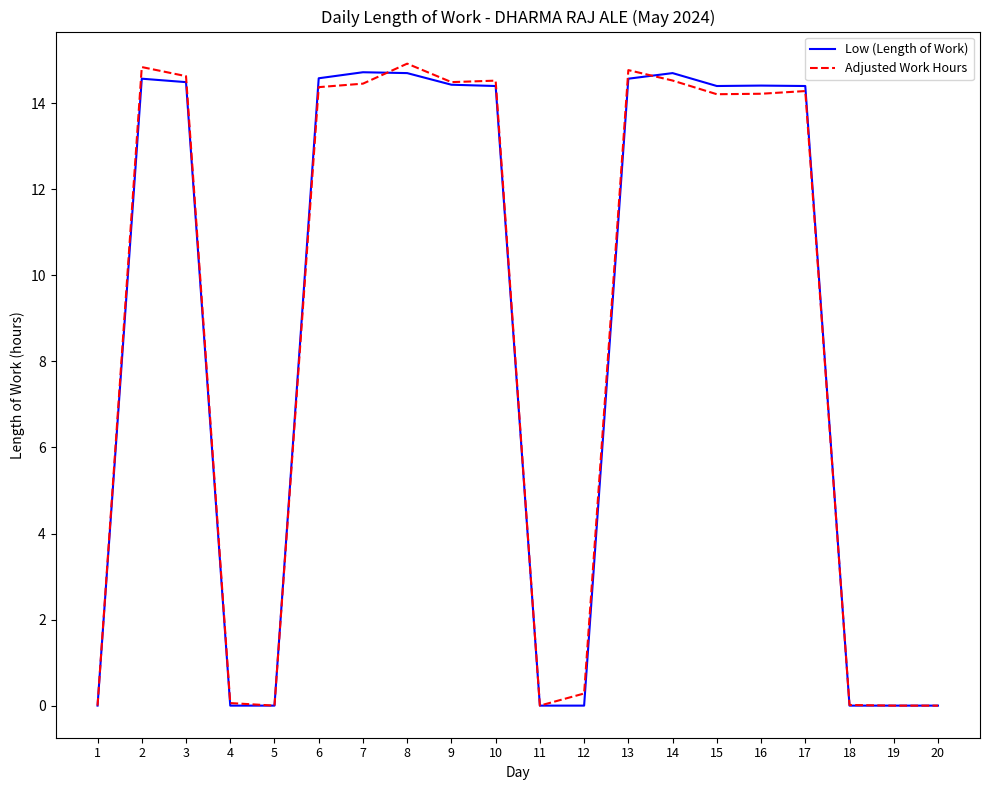

Which series has the largest range (max minus min)?

Adjusted Work Hours